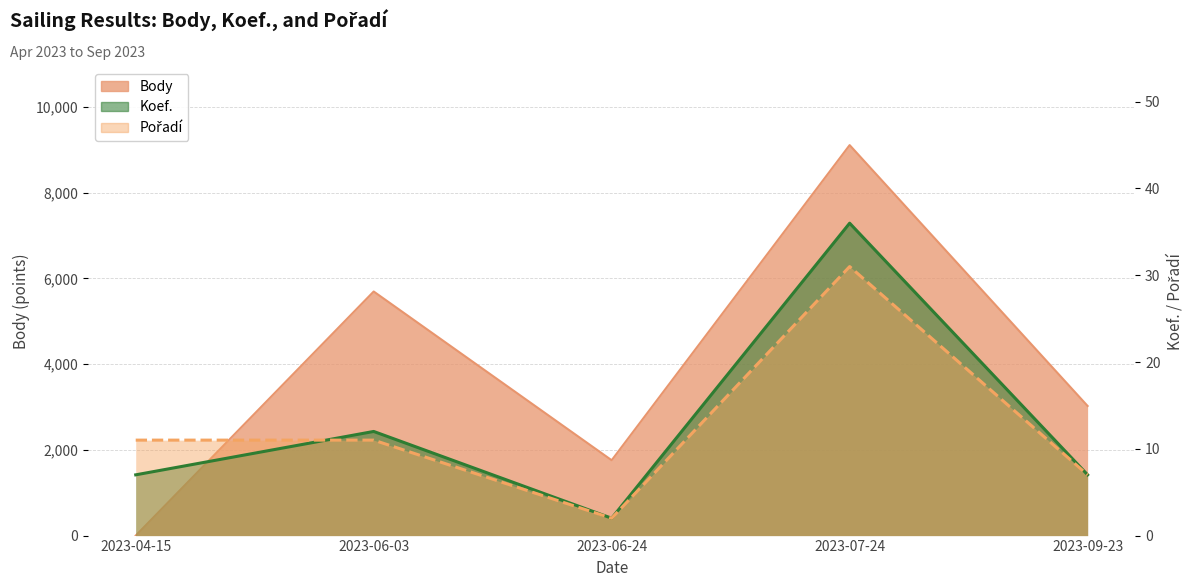

Reading left to right, list all the values displayed in this chart.

Body: 2023-04-15=0	2023-06-03=5695	2023-06-24=1758	2023-07-24=9111	2023-09-23=3024
Koef.: 2023-04-15=7	2023-06-03=12	2023-06-24=2	2023-07-24=36	2023-09-23=7
Pořadí: 2023-04-15=11	2023-06-03=11	2023-06-24=2	2023-07-24=31	2023-09-23=7